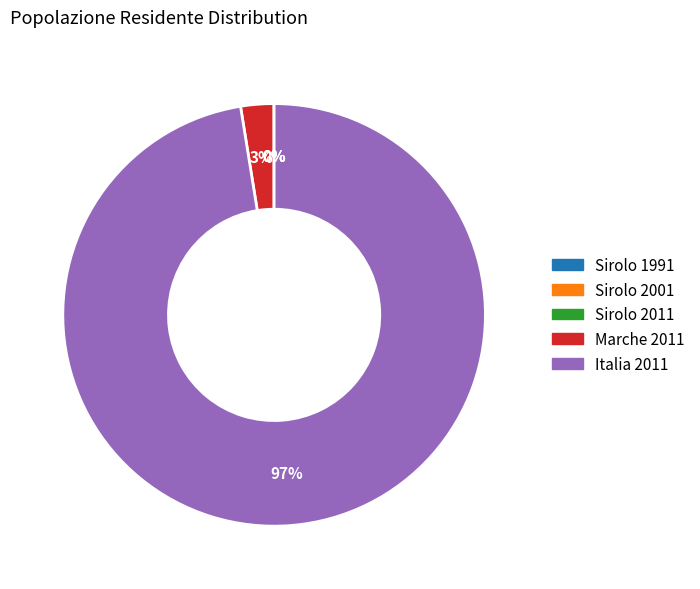

To the nearest percent, what portion does Italia 2011 represent?

97%